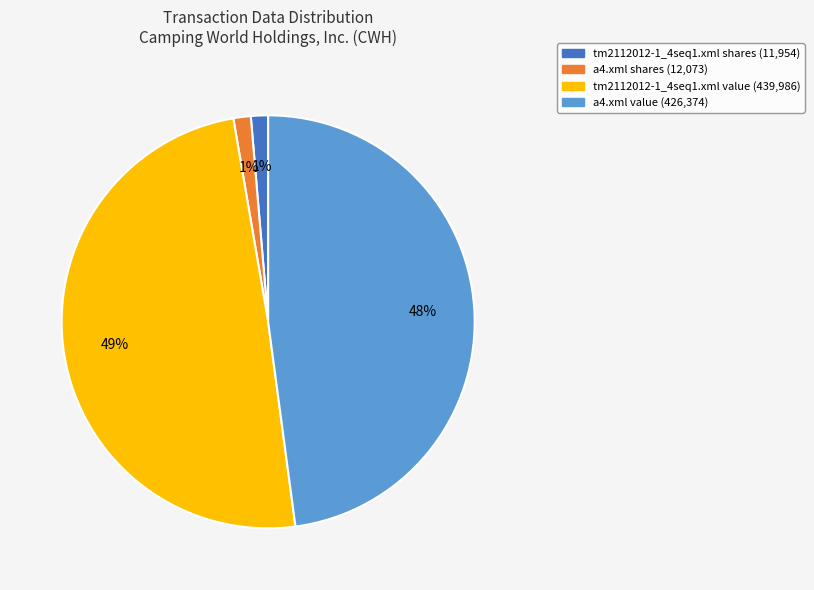

How many segments does this pie chart have?

4